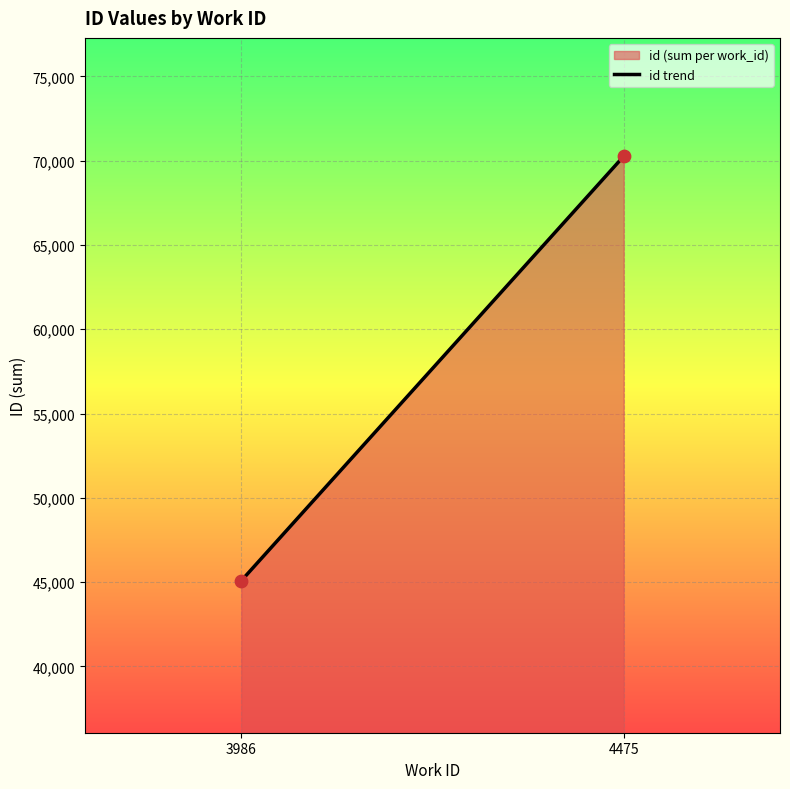

What is the average Y value?

57670